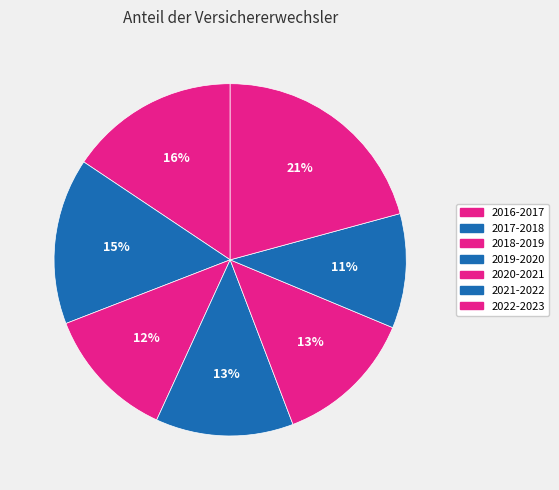

Which slice is the largest?

2022-2023